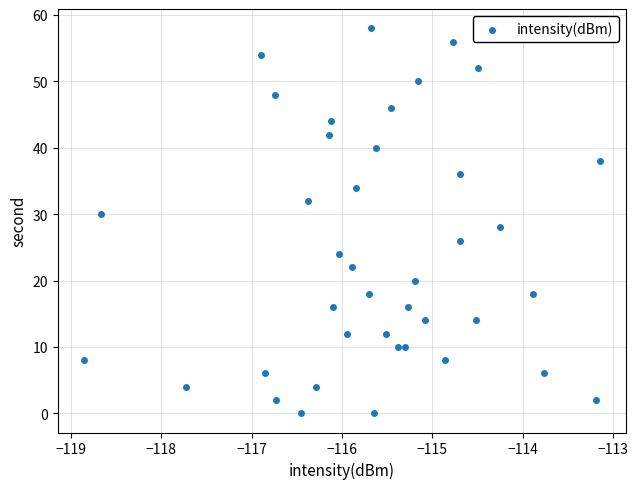

What is the range of Y values (max minus min)?

58